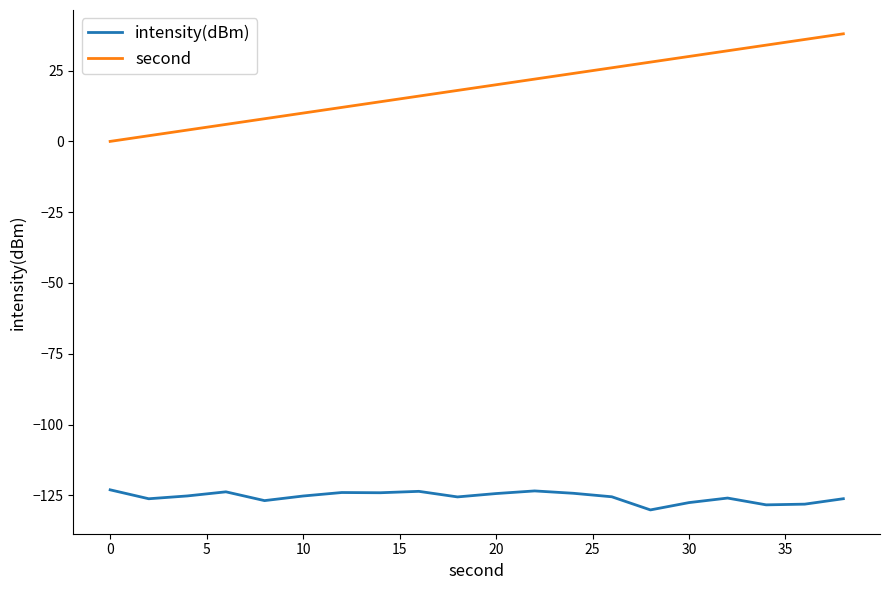

What is the difference between the maximum and minimum values in the second series?

38.0